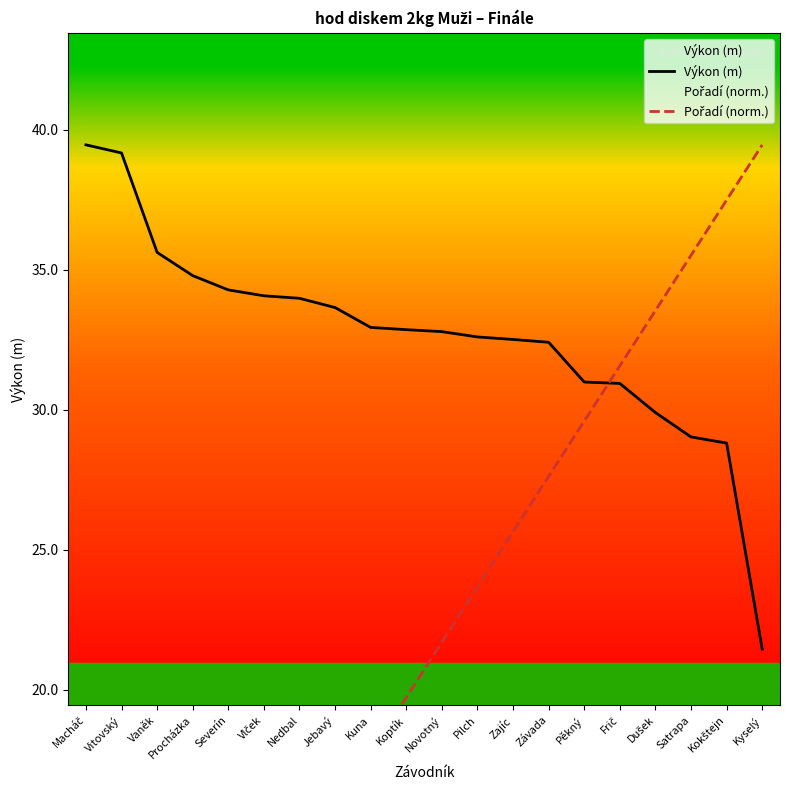

Count the number of categories in the chart.

20